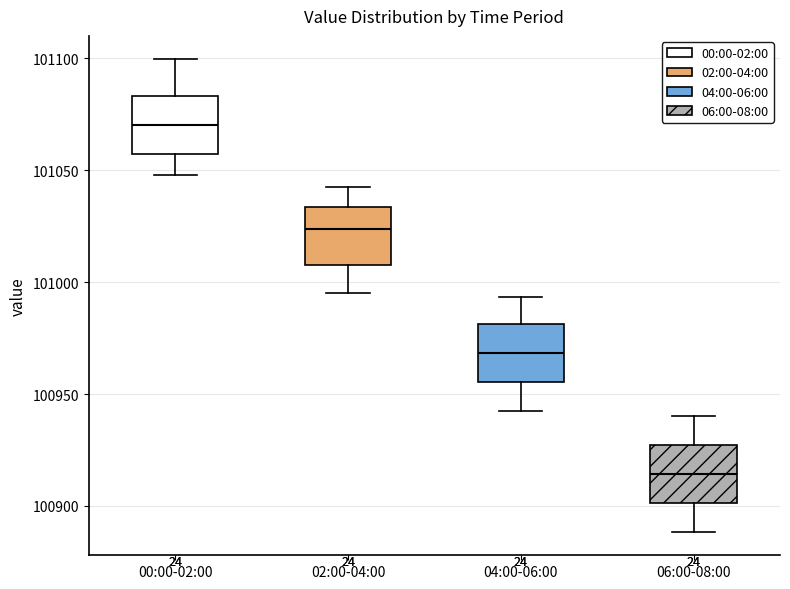

Reading left to right, transcribe this box plot: for each box, give where its median line is, the range the box spans, and where its two whiskers end, as read against the y-axis. The values are not printed on the chart, so give them approximately, as read against the axis.

00:00-02:00: median 101070, box 101055 to 101085, whiskers 101050 to 101100
02:00-04:00: median 101025, box 101010 to 101035, whiskers 100995 to 101045
04:00-06:00: median 100970, box 100955 to 100980, whiskers 100945 to 100995
06:00-08:00: median 100915, box 100900 to 100925, whiskers 100890 to 100940